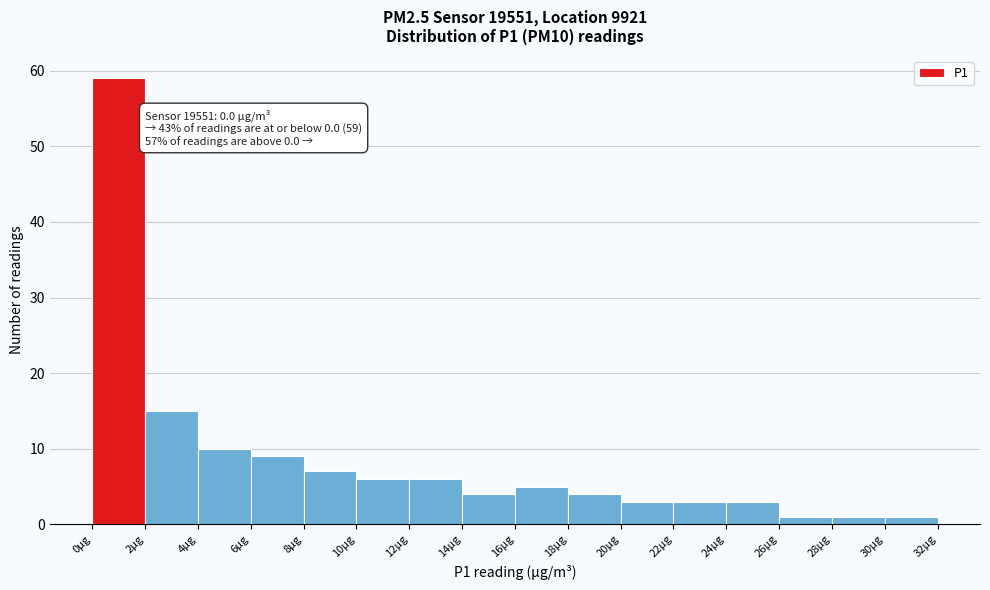

Over which range of the x-axis is the bar tallest?

0 to 2